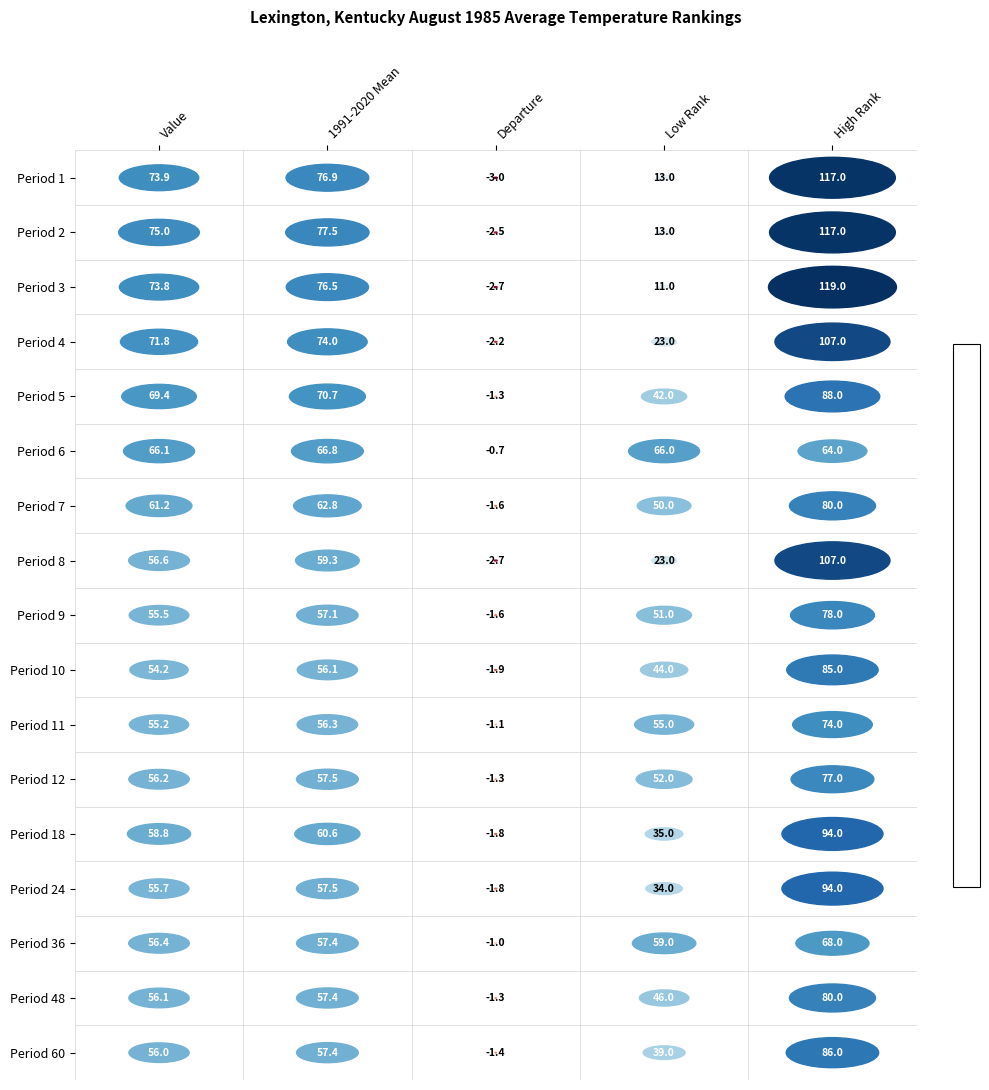

Which series has the largest range (max minus min)?

3